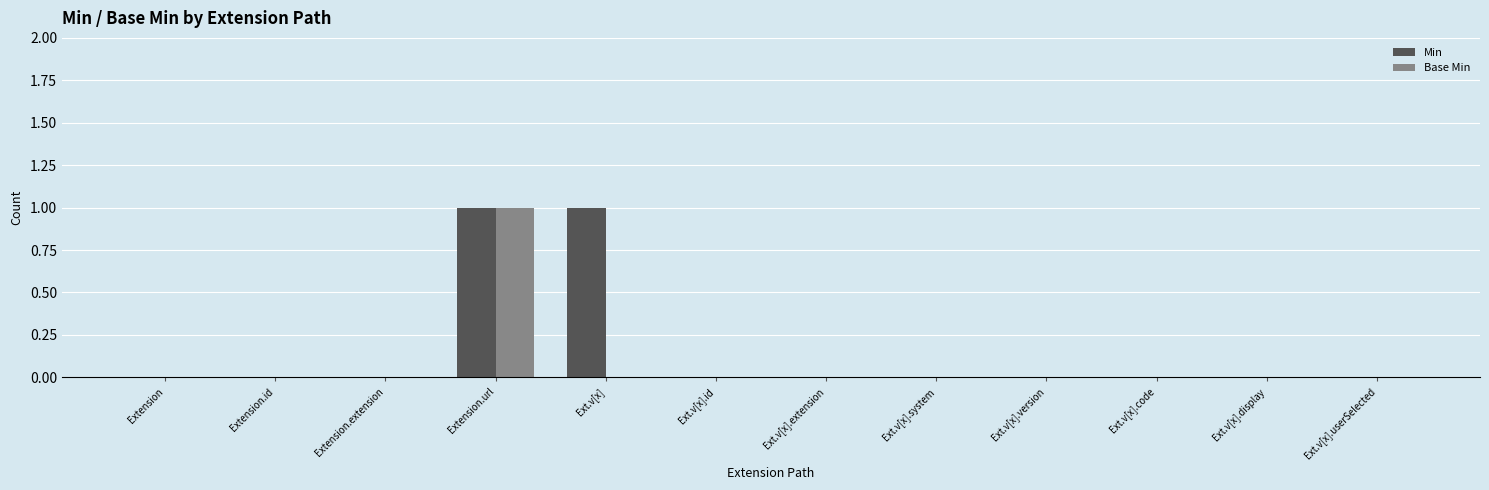

Is it true that Min equals 0 at Ext.v[x].id?

True